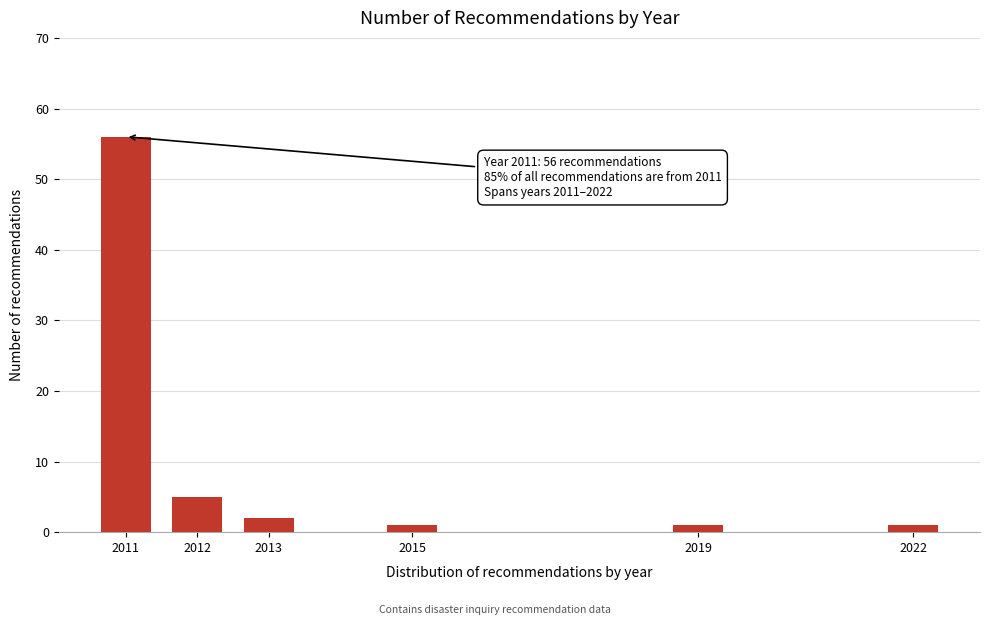

Reading right to left, transcribe all the data shown in this chart.

2022=1	2019=1	2015=1	2013=2	2012=5	2011=56